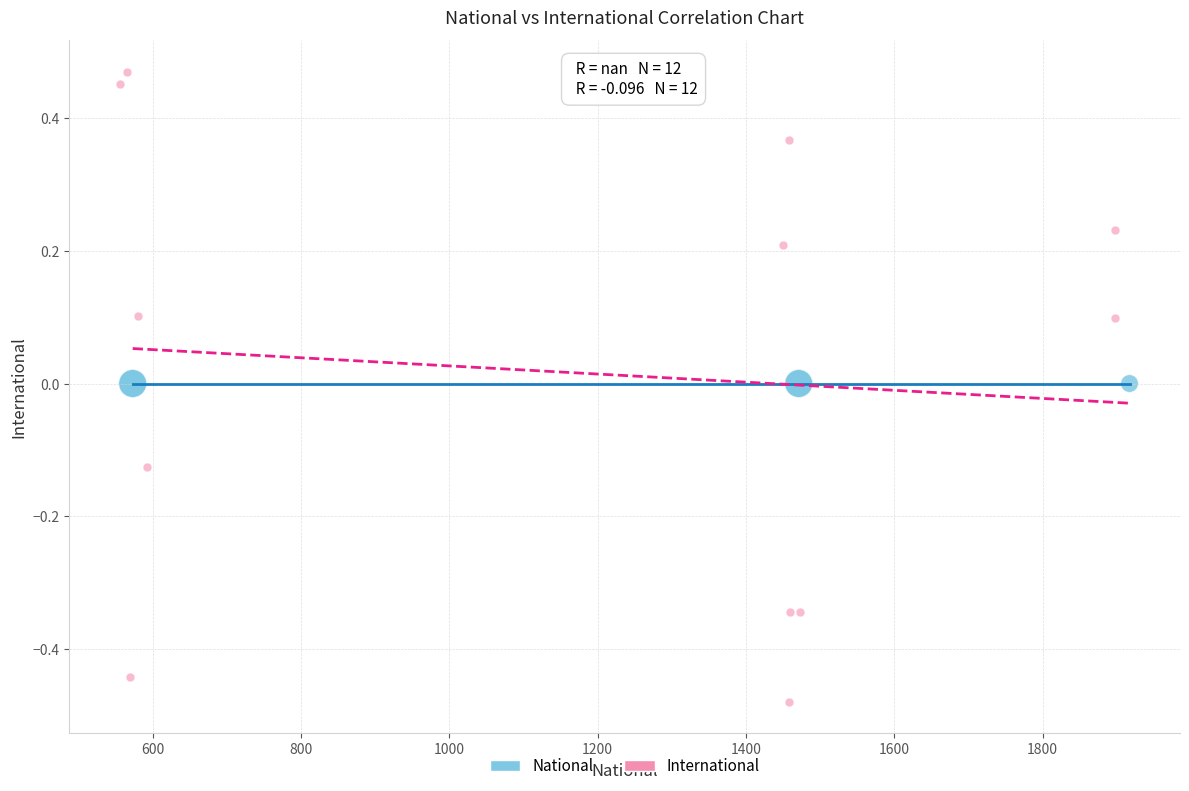

Which series contains the highest Y value?

International